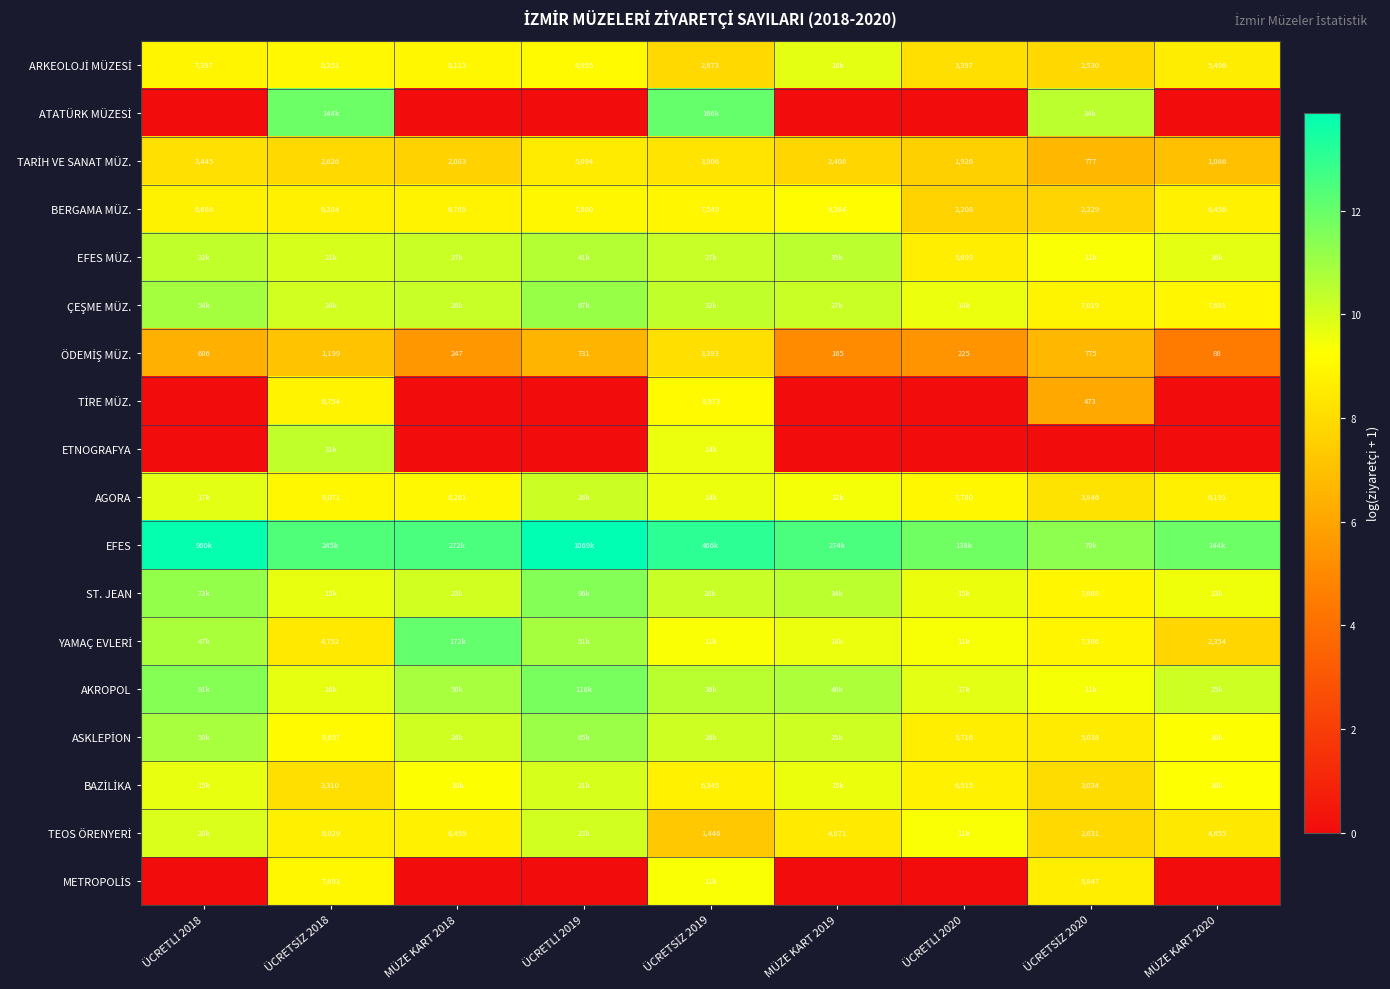

What is the difference between the EFES values at ÜCRETLİ 2020 and ÜCRETSİZ 2018?

0.6